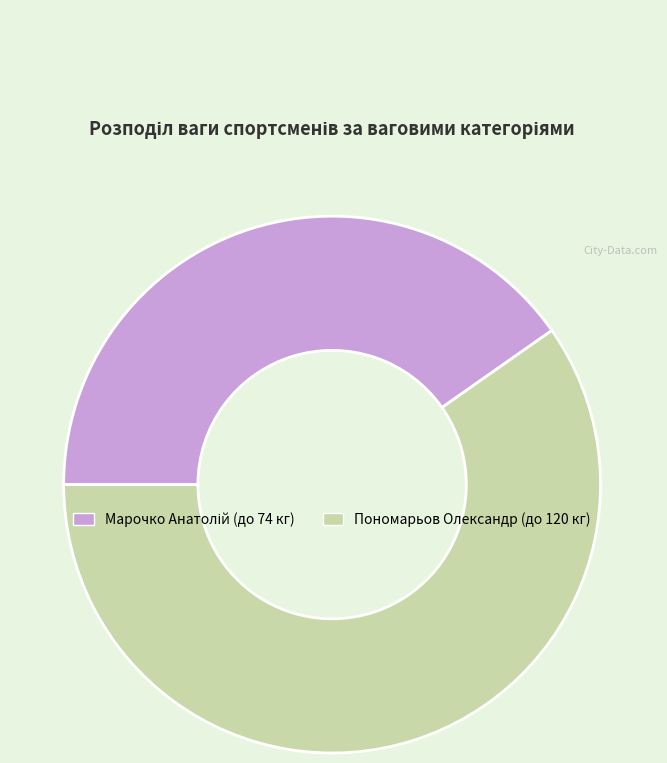

True or false: Пономарьов Олександр (до 120 кг) accounts for 60% of the total.

True